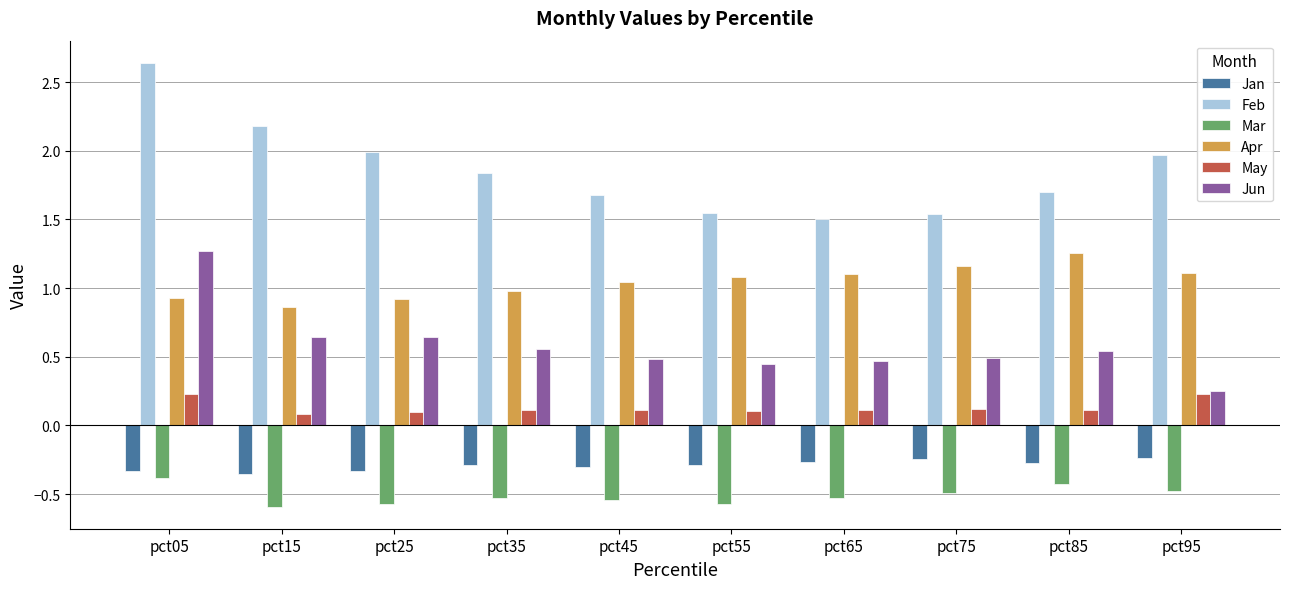

At which label does Jun reach its minimum?

pct95